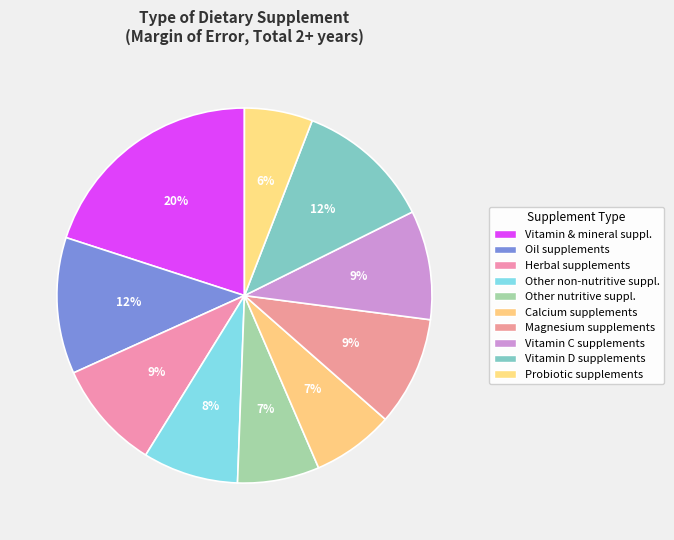

True or false: Vitamin C supplements accounts for 9% of the total.

True